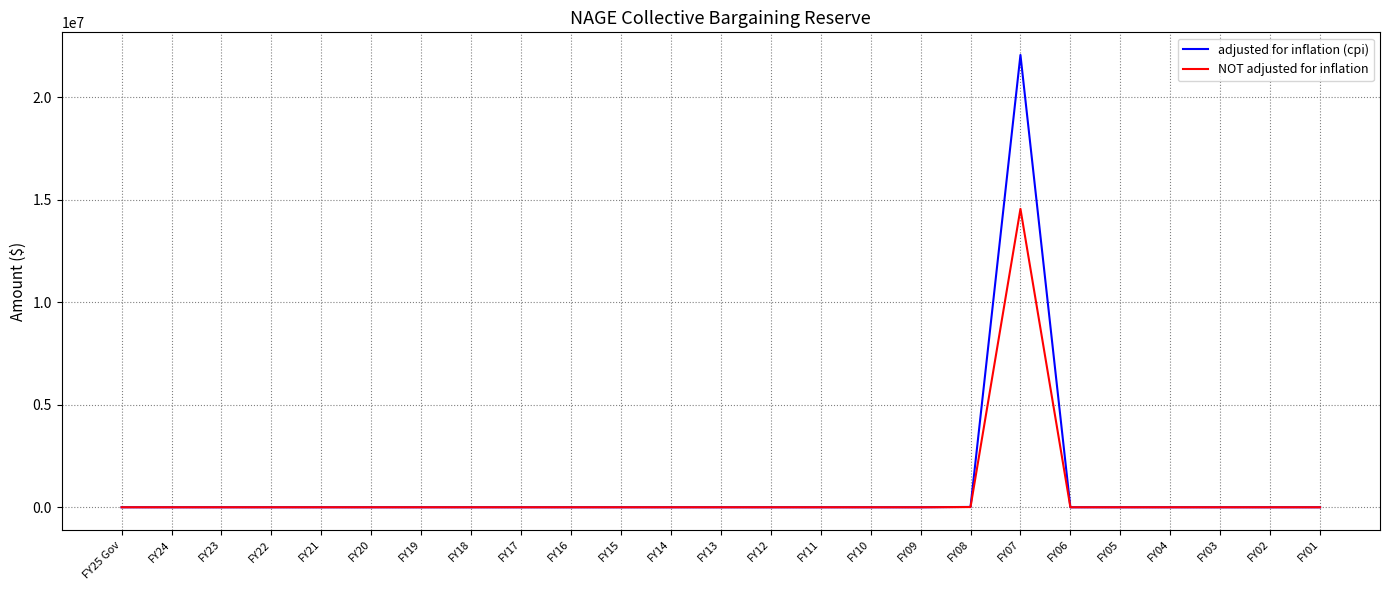

What is the maximum value shown in the chart?

22066860